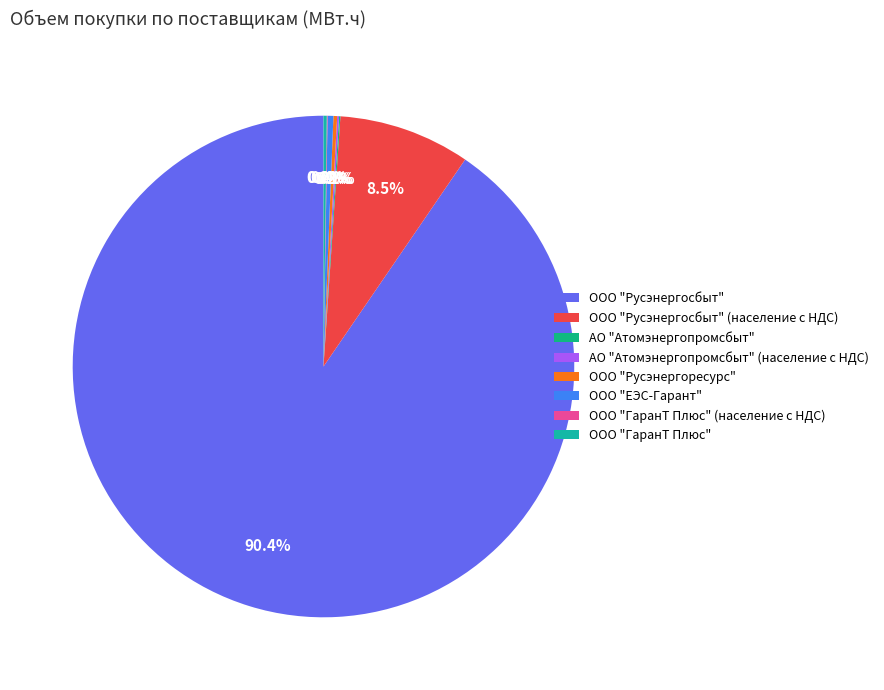

Does ООО "Русэнергосбыт" account for over 50% of the chart?

Yes